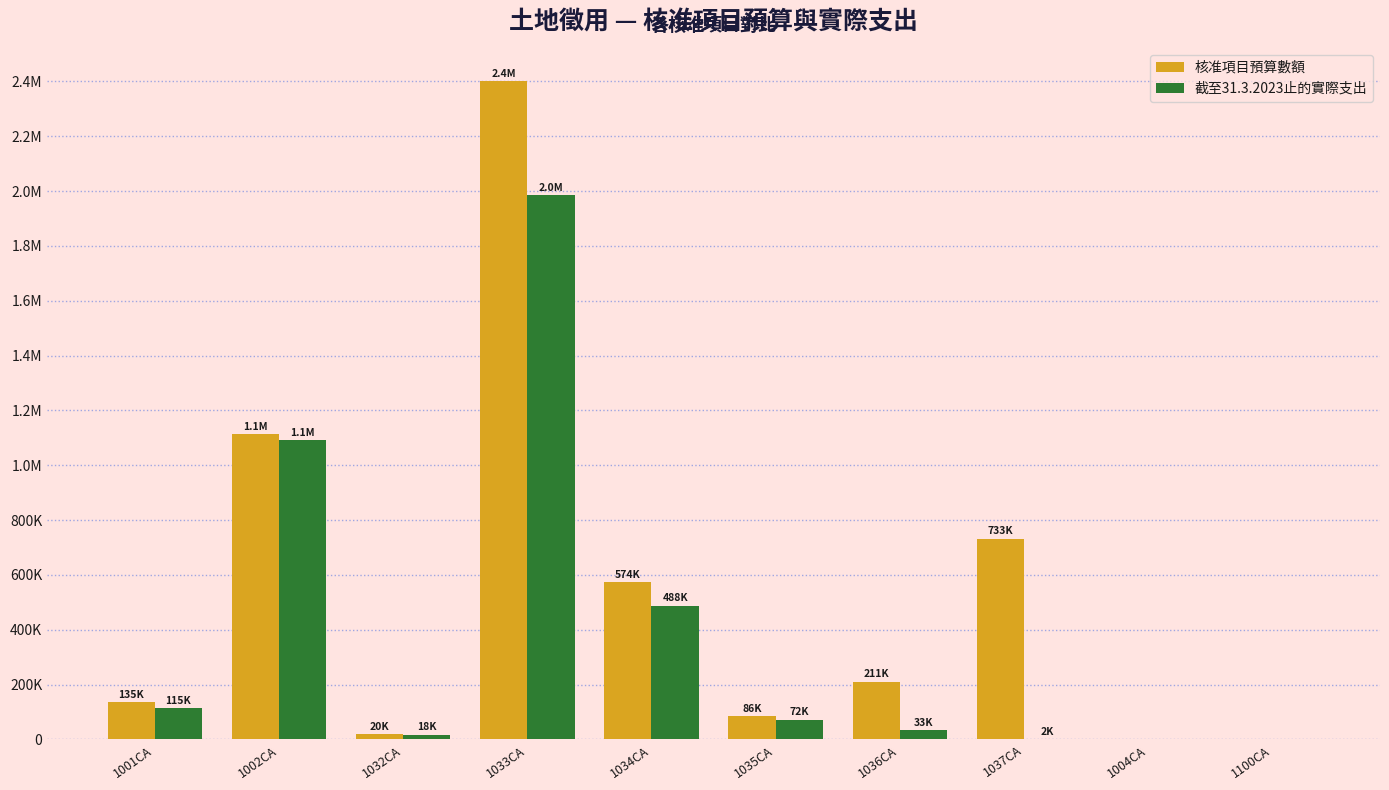

What are all the series names shown in the legend?

核准項目預算數額, 截至31.3.2023止的實際支出